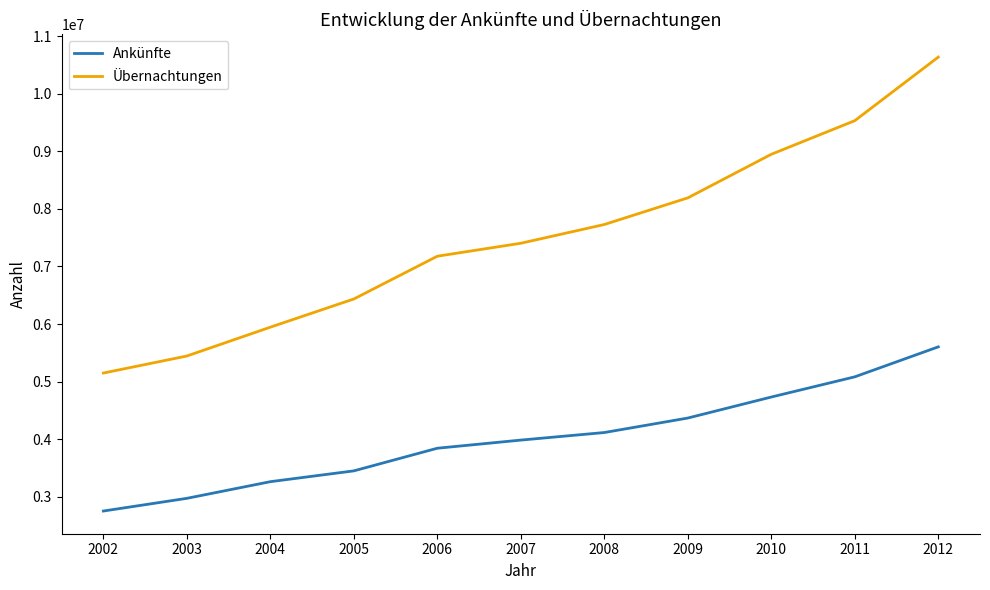

List the series in order of their peak value, highest first.

Übernachtungen, Ankünfte